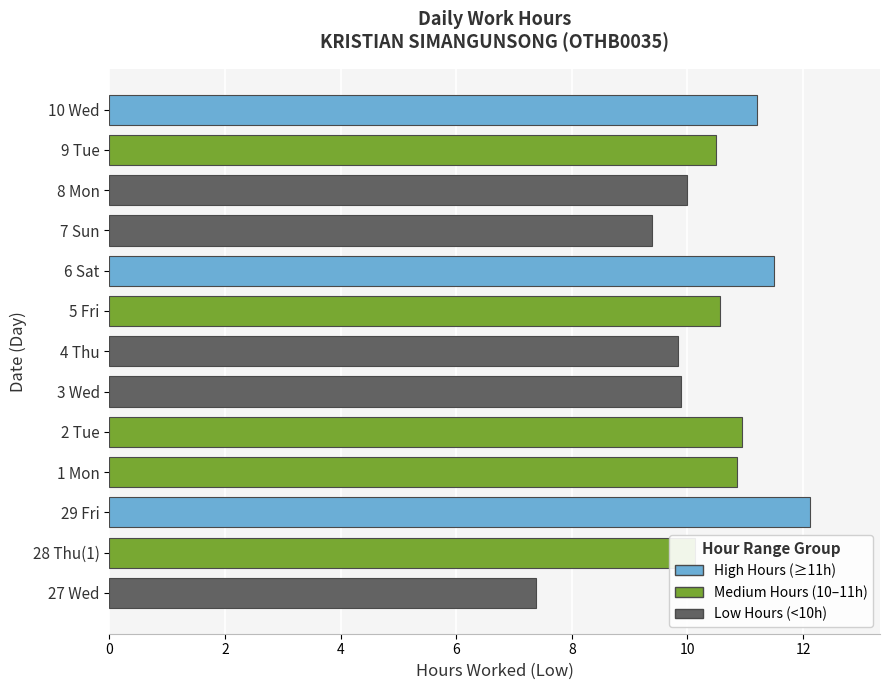

What is the difference between the maximum and minimum values?

4.7